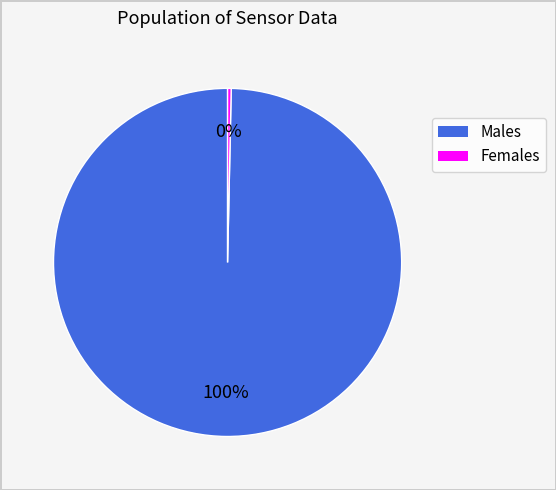

Count the number of slices in the pie.

2